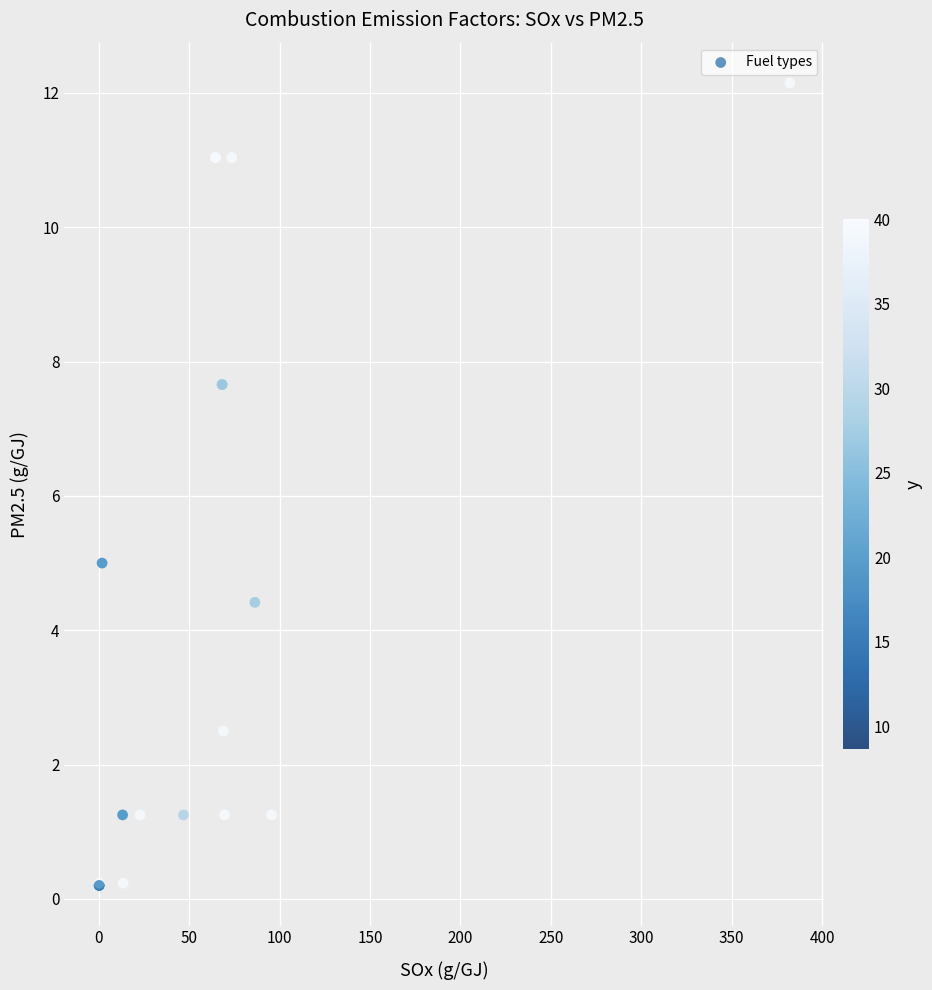

What Y value in the scatter plot is closest to 6?

5.0